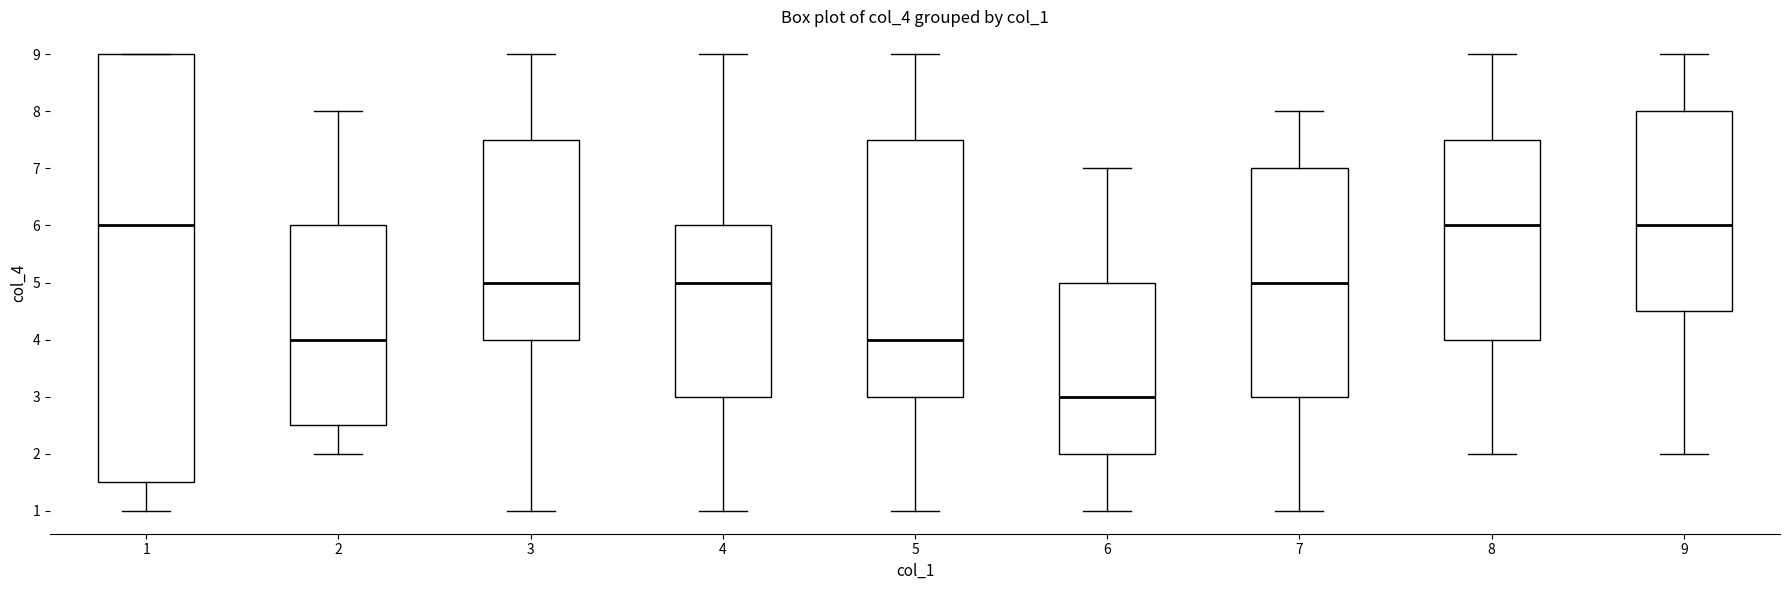

Reading left to right, transcribe this box plot: for each box, give where its median line is, the range the box spans, and where its two whiskers end, as read against the y-axis. The values are not printed on the chart, so give them approximately, as read against the axis.

1: median 6.0, box 1.5 to 9.0, whiskers 1.0 to 9.0
2: median 4.0, box 2.5 to 6.0, whiskers 2.0 to 8.0
3: median 5.0, box 4.0 to 7.5, whiskers 1.0 to 9.0
4: median 5.0, box 3.0 to 6.0, whiskers 1.0 to 9.0
5: median 4.0, box 3.0 to 7.5, whiskers 1.0 to 9.0
6: median 3.0, box 2.0 to 5.0, whiskers 1.0 to 7.0
7: median 5.0, box 3.0 to 7.0, whiskers 1.0 to 8.0
8: median 6.0, box 4.0 to 7.5, whiskers 2.0 to 9.0
9: median 6.0, box 4.5 to 8.0, whiskers 2.0 to 9.0